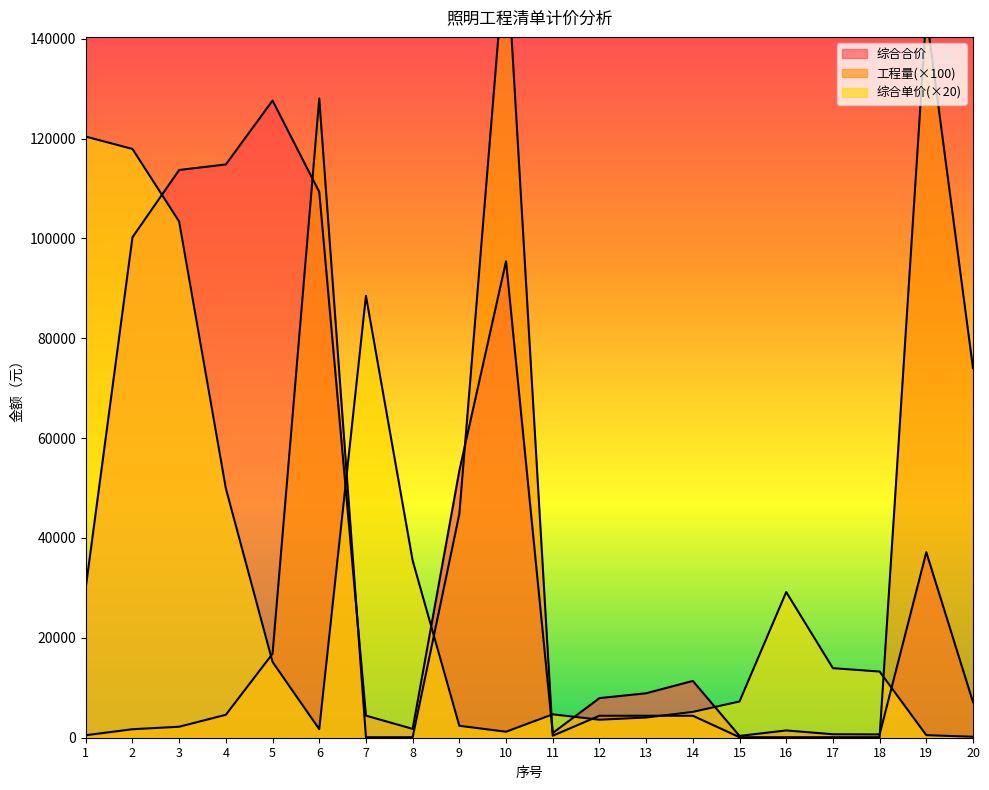

True or false: 综合单价 has a value of 9456.8 at 15.

False